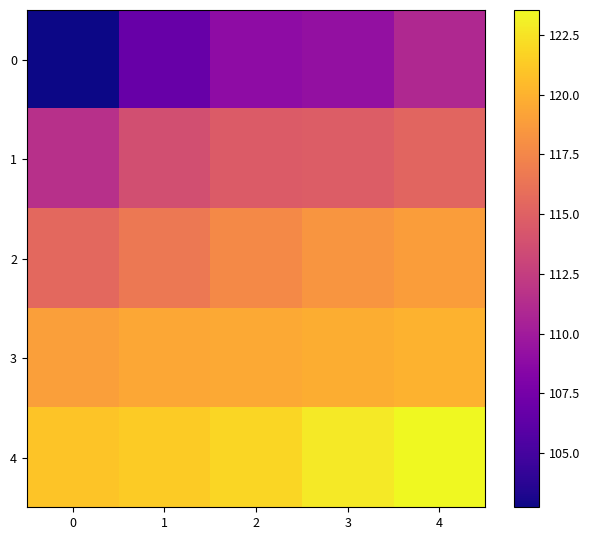

Between 1 and 3, which is larger?

3